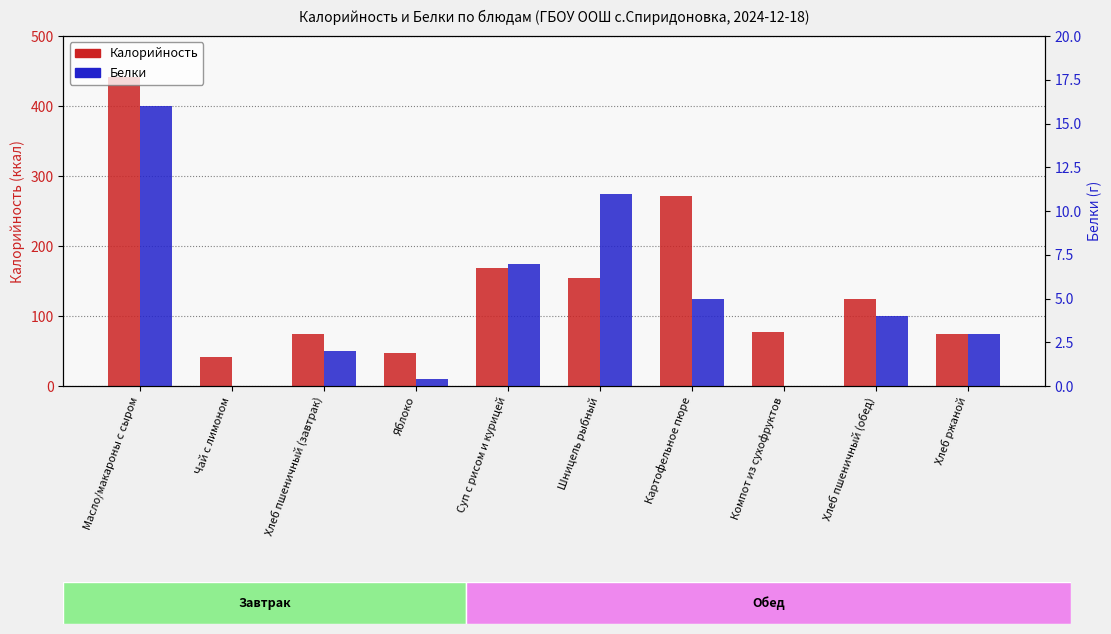

Where is Калорийность nearest to the value 241?

Картофельное пюре